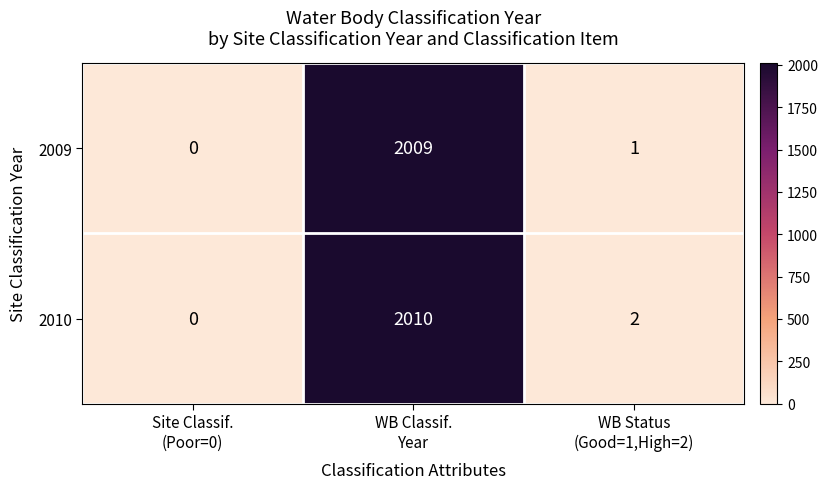

Reading left to right, list all the values displayed in this chart.

2009: 0	2009	1
2010: 0	2010	2